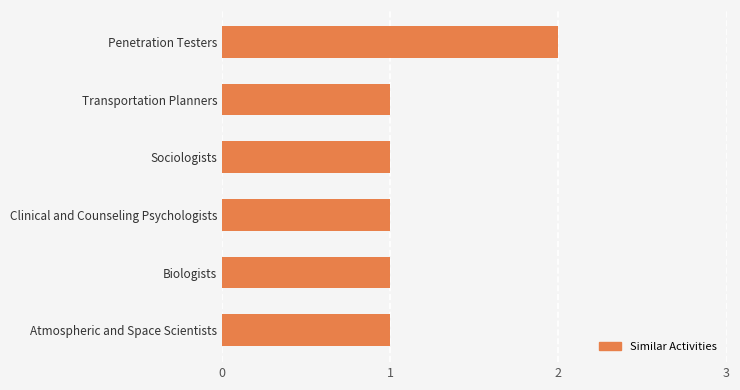

What is the ratio of the value at Penetration Testers to the value at Atmospheric and Space Scientists?

2.0